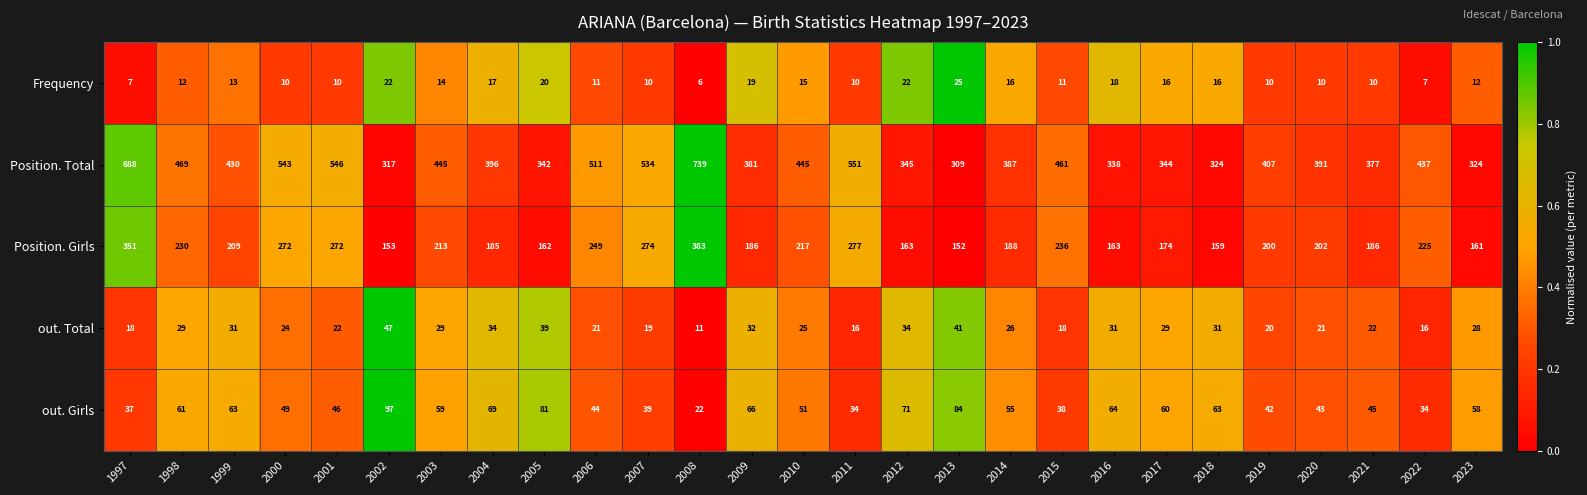

What is the difference between the maximum and second lowest values in the out. Total series?

31